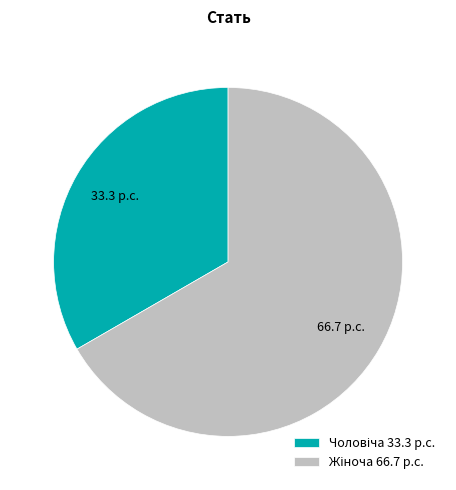

Is there a majority slice in this chart?

Yes